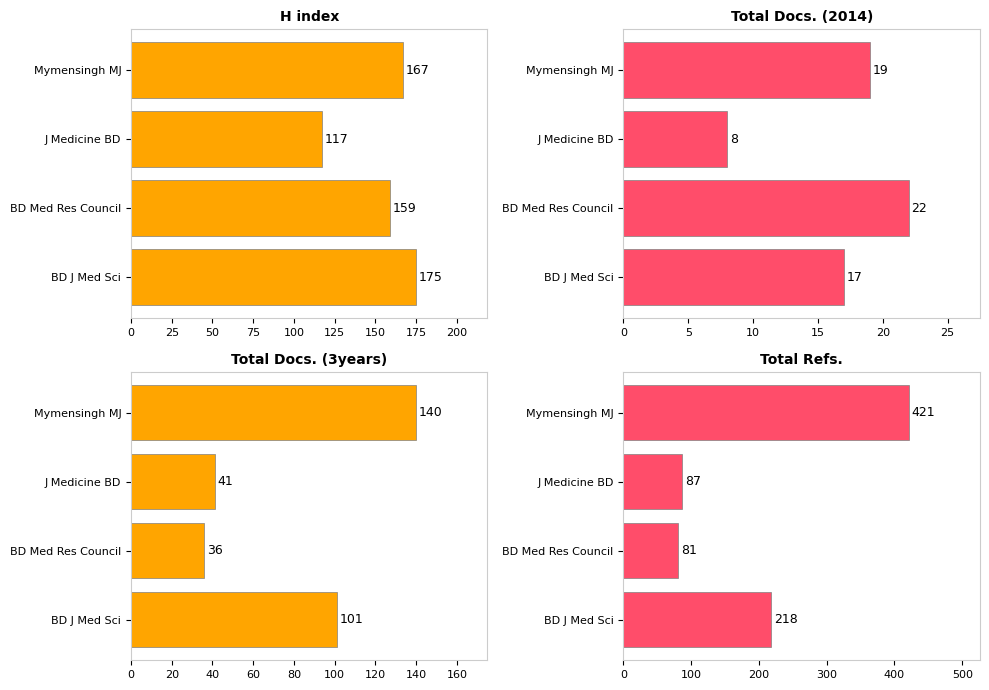

Which series has the widest spread of values?

Total Refs.